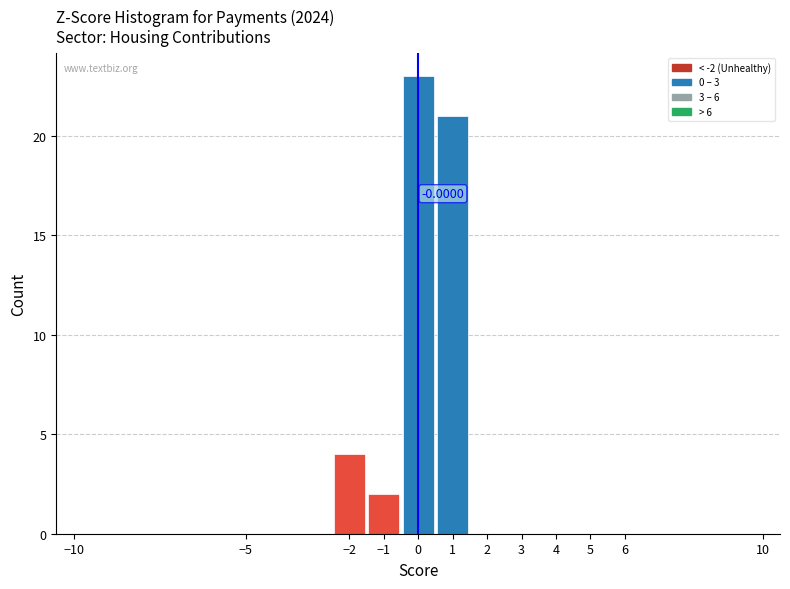

Which range on the x-axis has the tallest bar?

-0.5 to 0.5